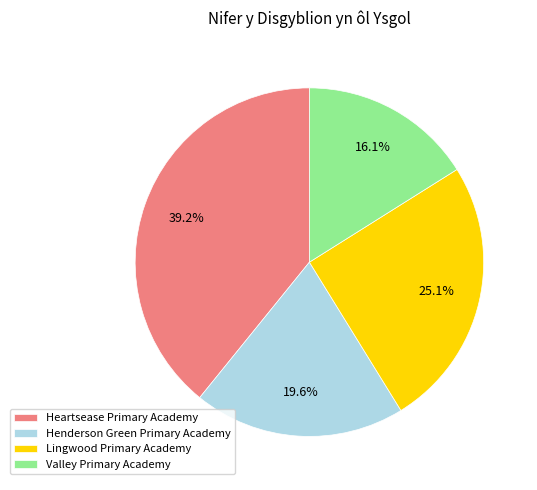

Do Heartsease Primary Academy and Valley Primary Academy together represent more than half of the pie?

Yes